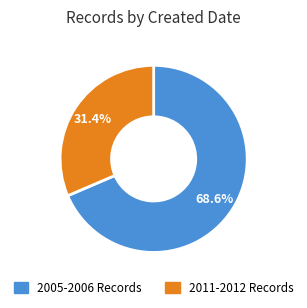

Does any single category account for the majority?

Yes